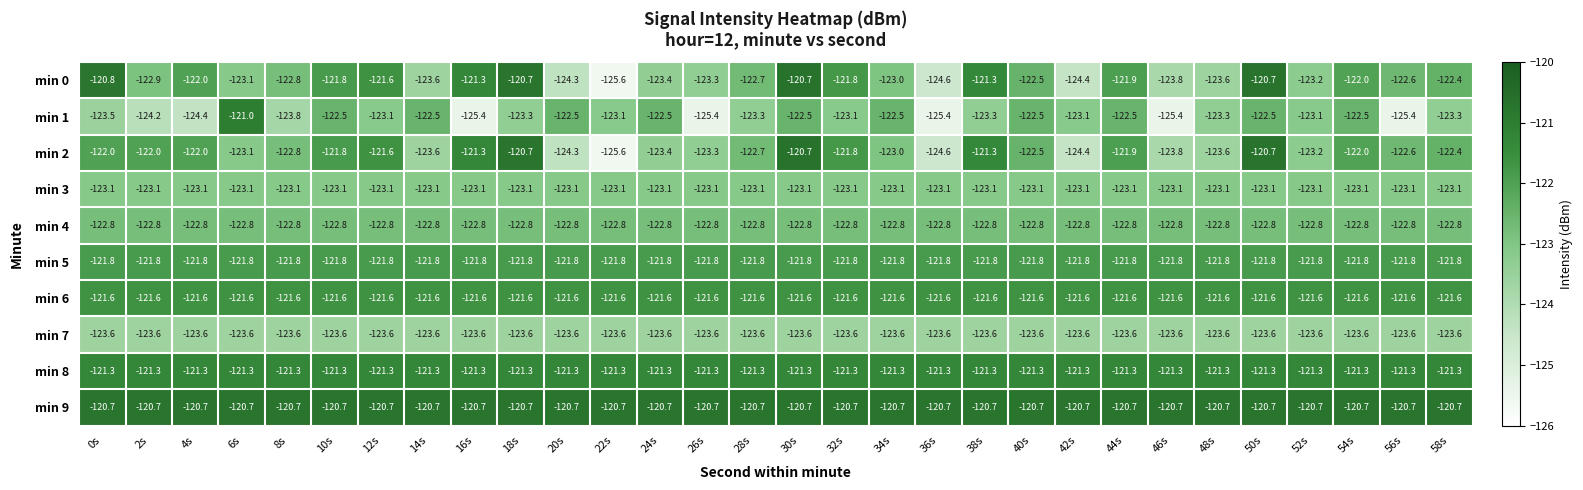

Is it true that min 7 equals -123.6 at 28s?

True